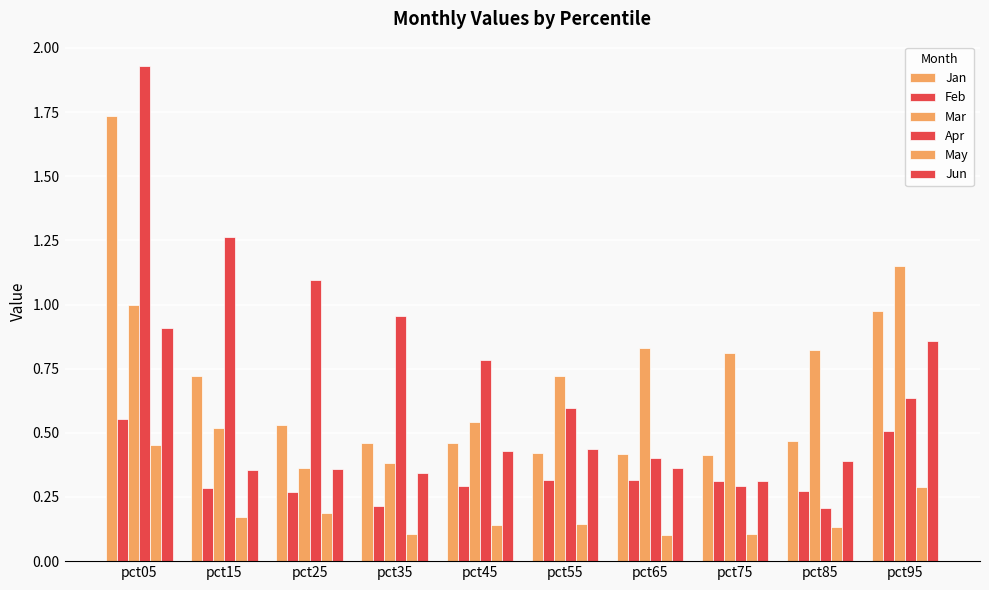

What is the value of the Jun bar at the 1st from the left?

0.9